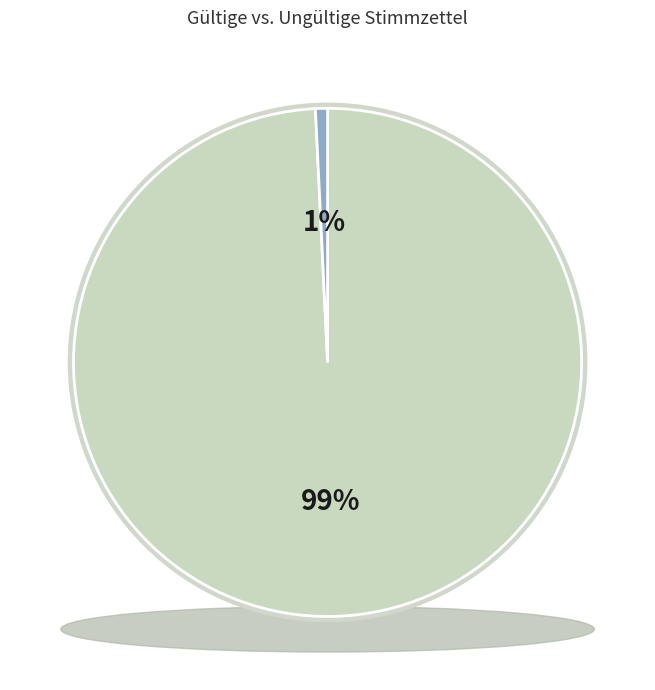

Is 16 the majority of the pie?

No